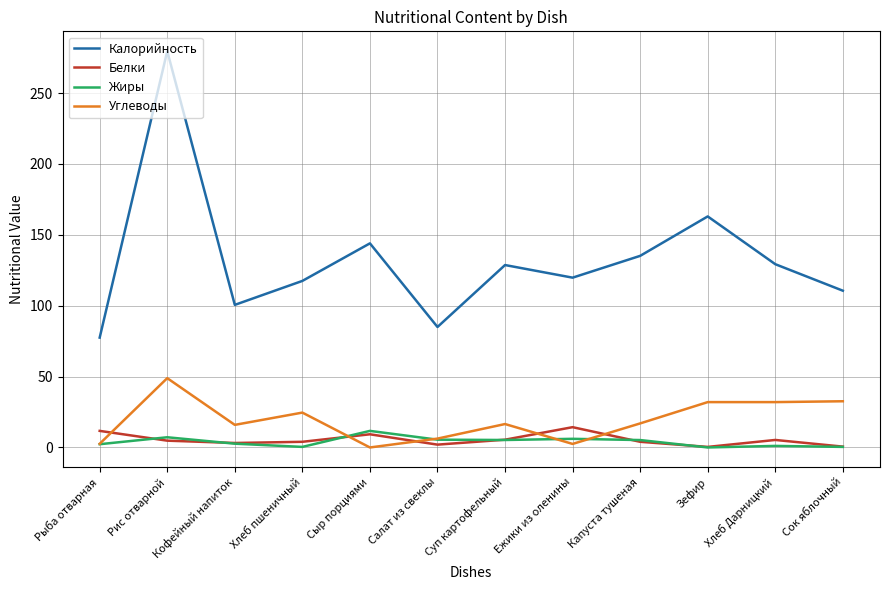

In Калорийность, how many points are higher than both neighbors (excluding endpoints)?

4